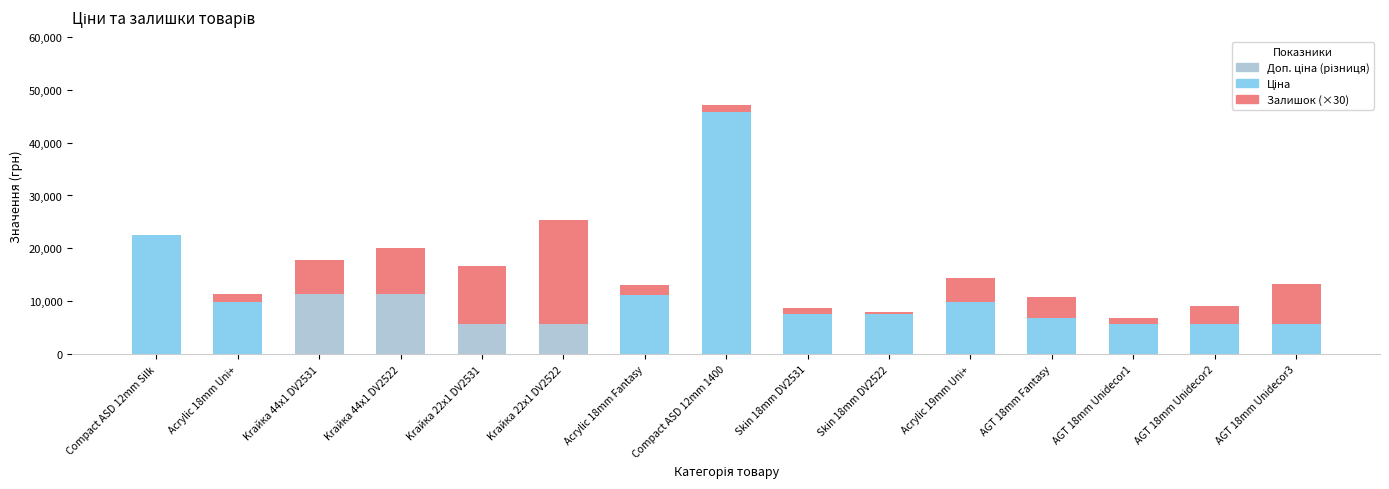

At which category is the sum across all series the highest?

Compact ASD 12mm 1400